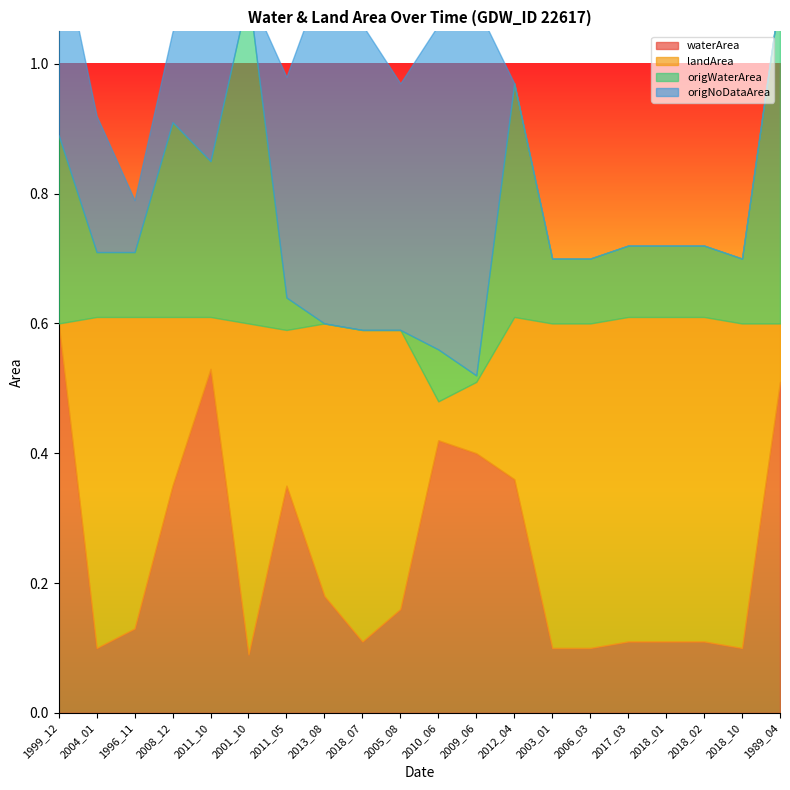

In origWaterArea, how many points are higher than both neighbors (excluding endpoints)?

4